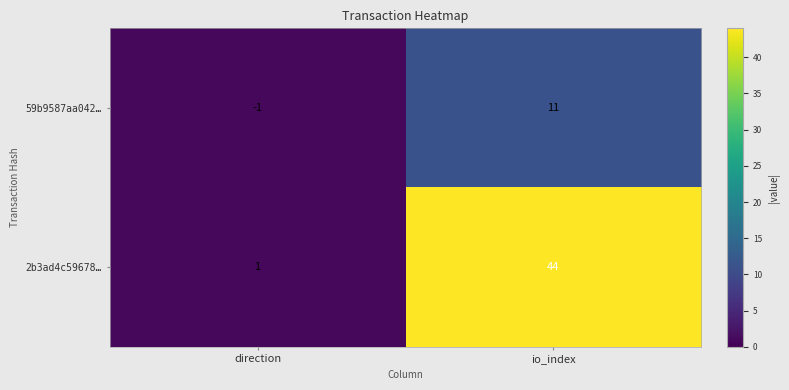

Is it true that 59b9587aa042… equals -1 at direction?

True